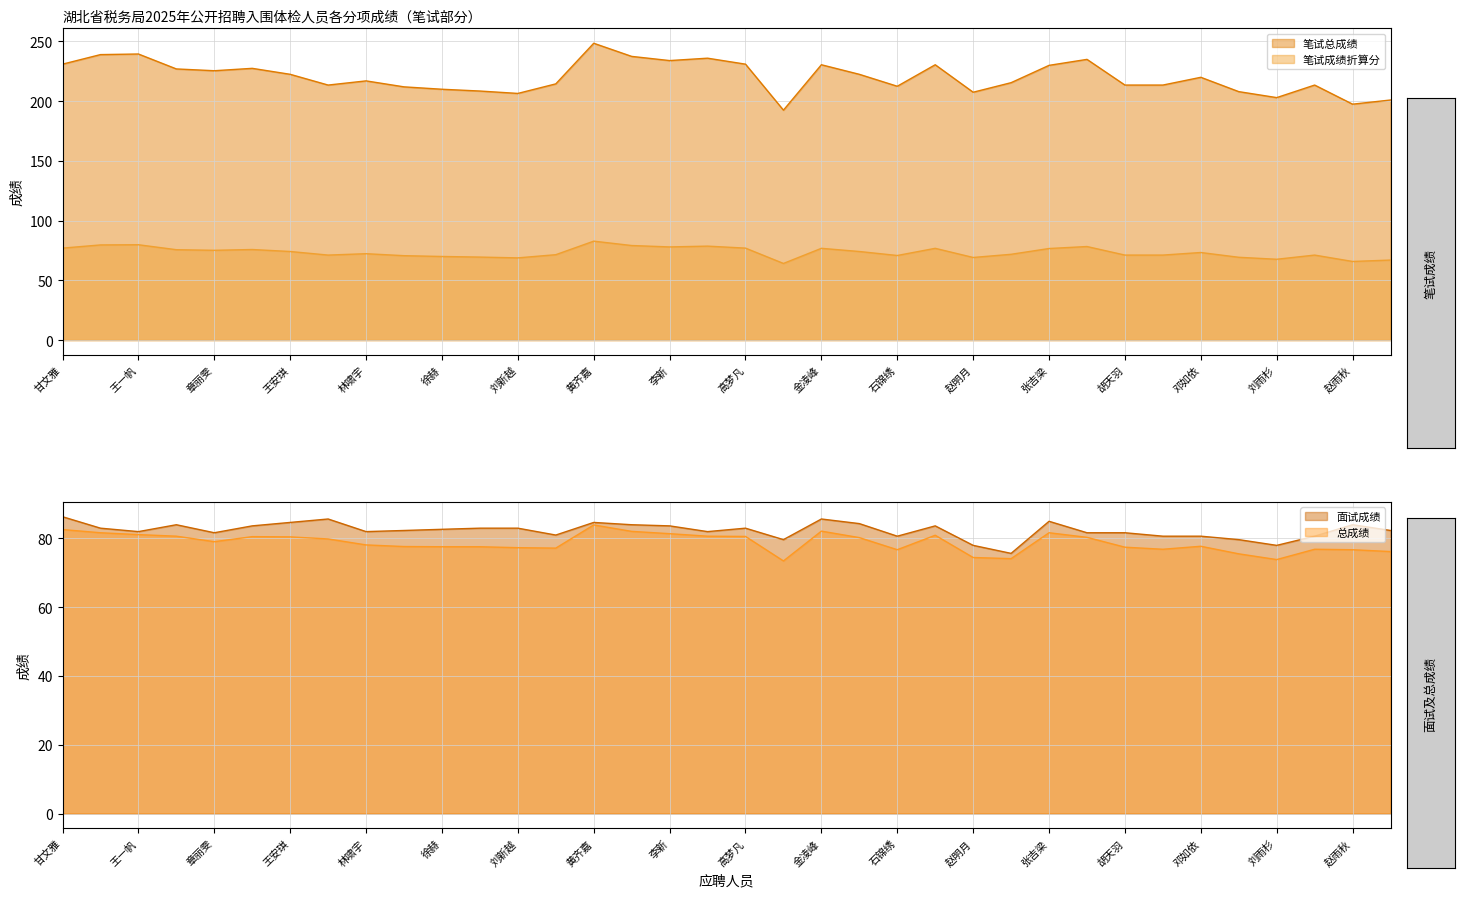

At which label is 笔试成绩折算分 closest to 73?

邓如依